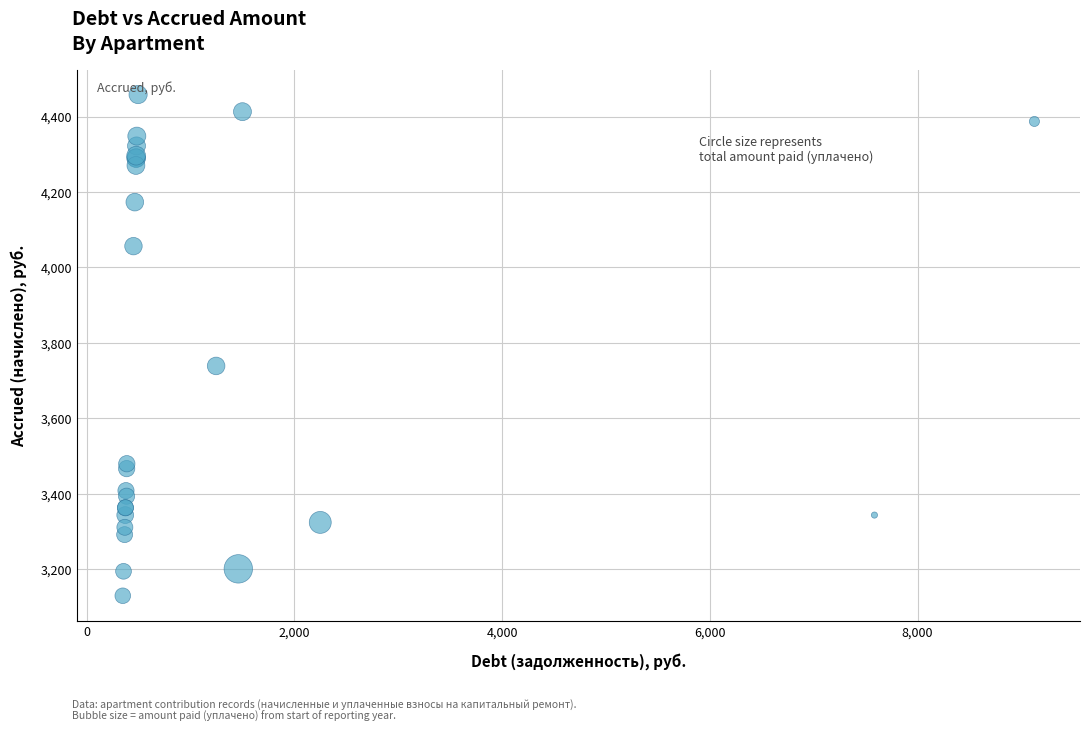

What Y value in the scatter plot is closest to 3794?

3739.0